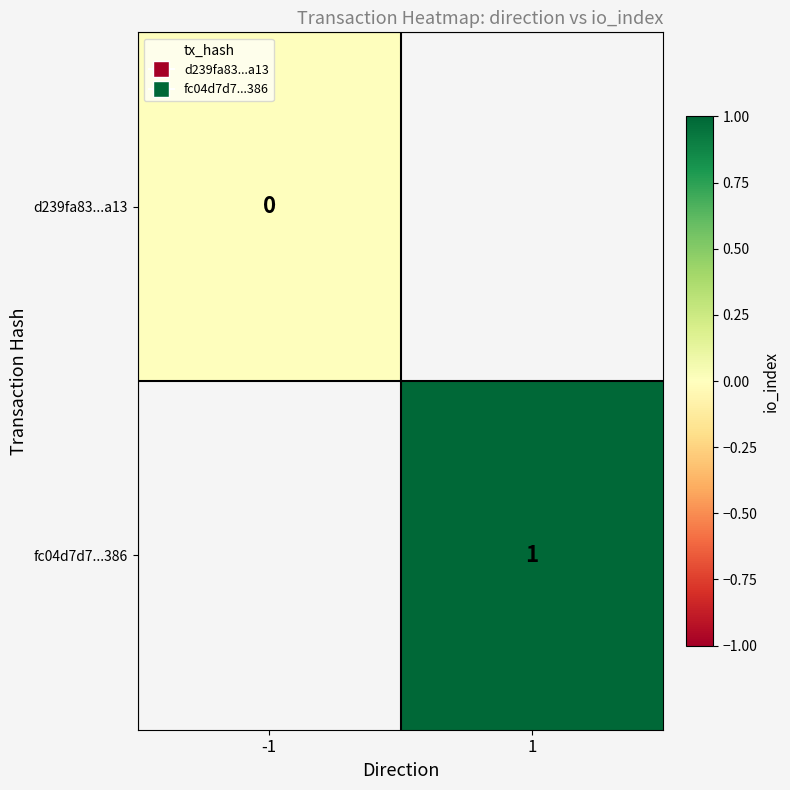

At how many categories does at least one series exceed 0?

1